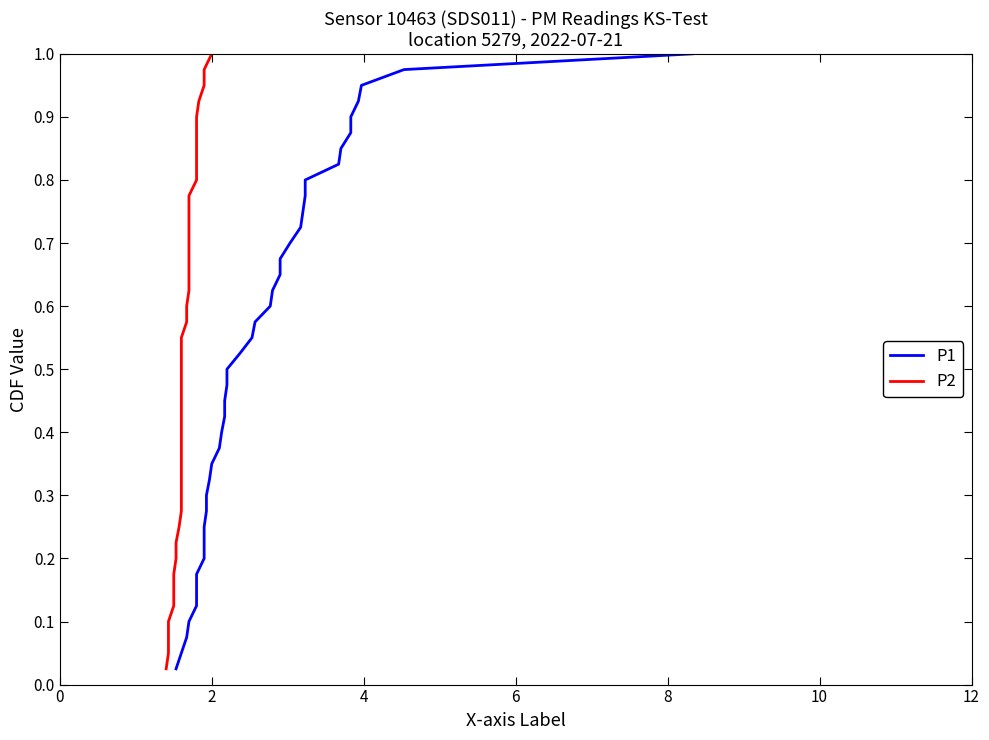

What is the sum of all P2 values?

20.5